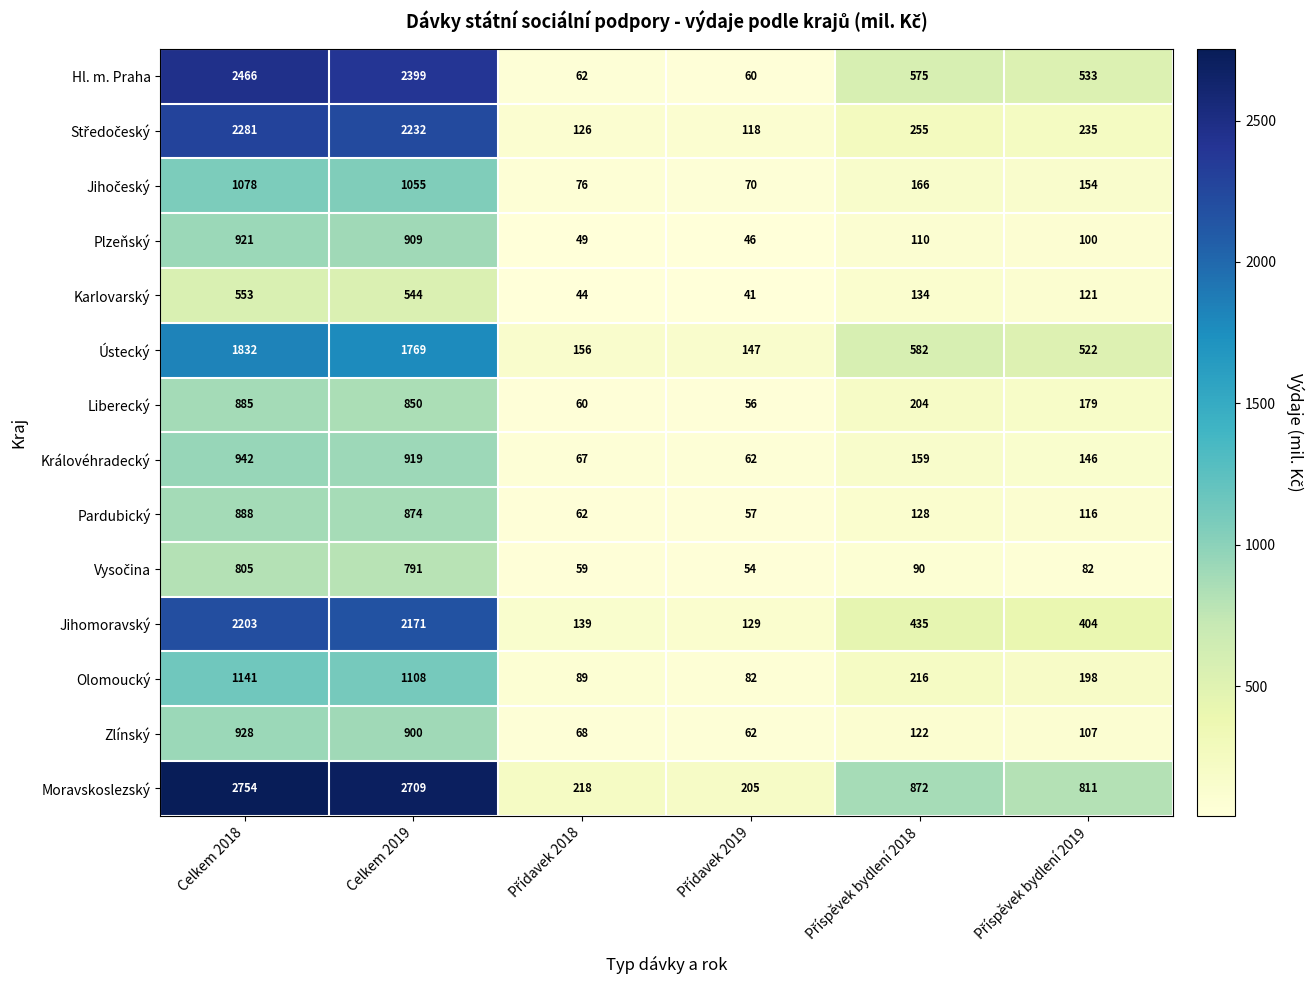

Which series has the largest total across all categories?

Moravskoslezský